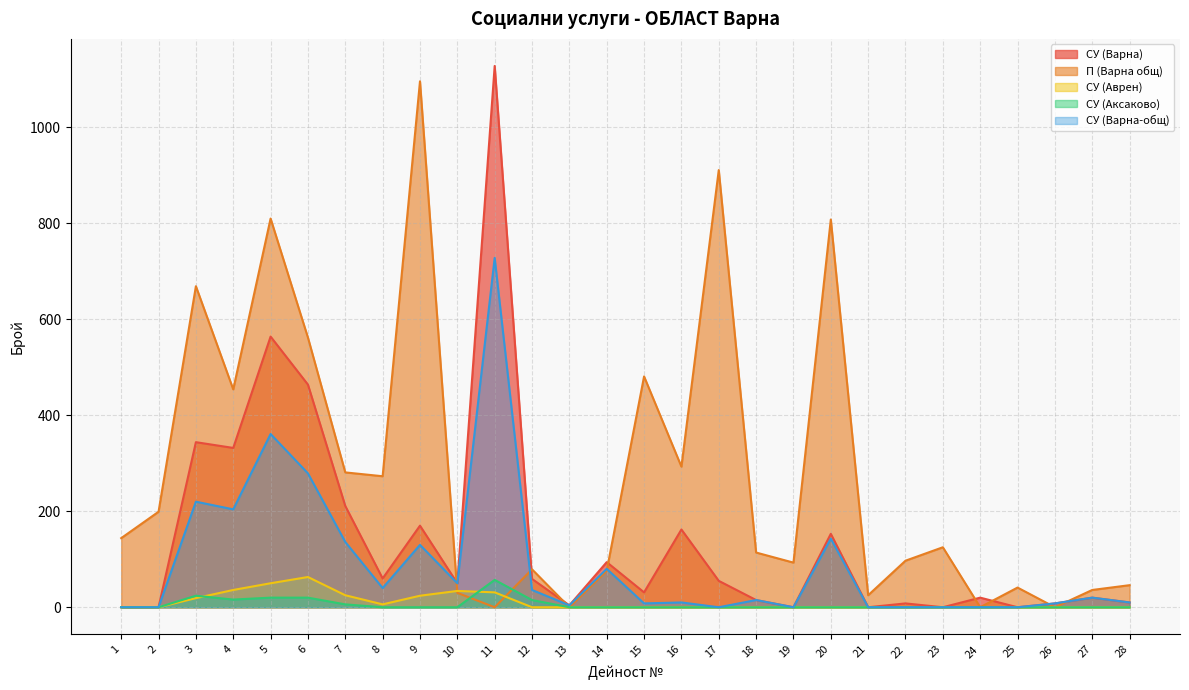

What is the sum of the П (Варна общ) values at 23 and 13?

125